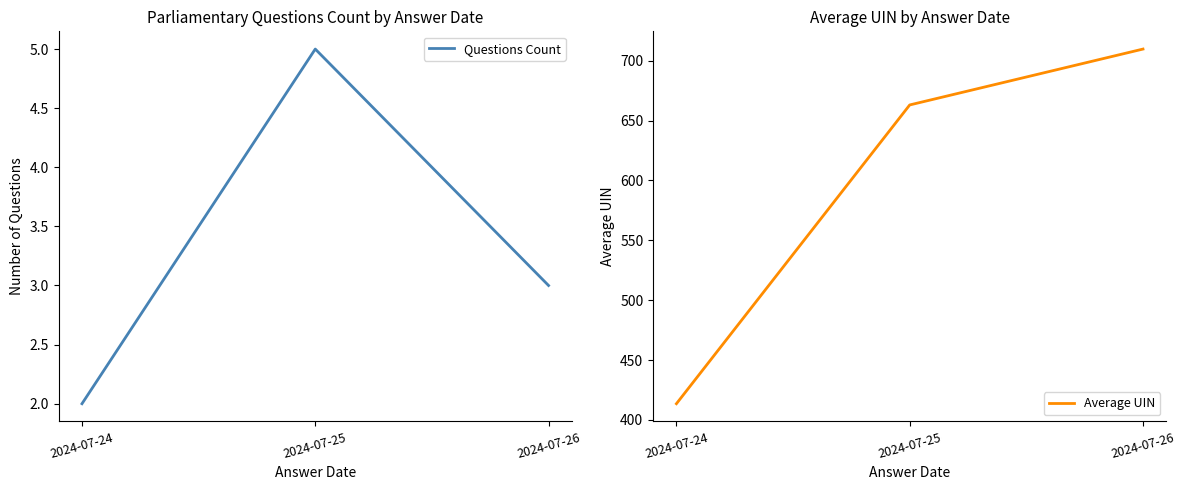

Reading right to left, what are all the values shown in this chart?

Questions Count: 2024-07-26=3.0	2024-07-25=5.0	2024-07-24=2.0
Average UIN: 2024-07-26=709.7	2024-07-25=663.0	2024-07-24=413.5